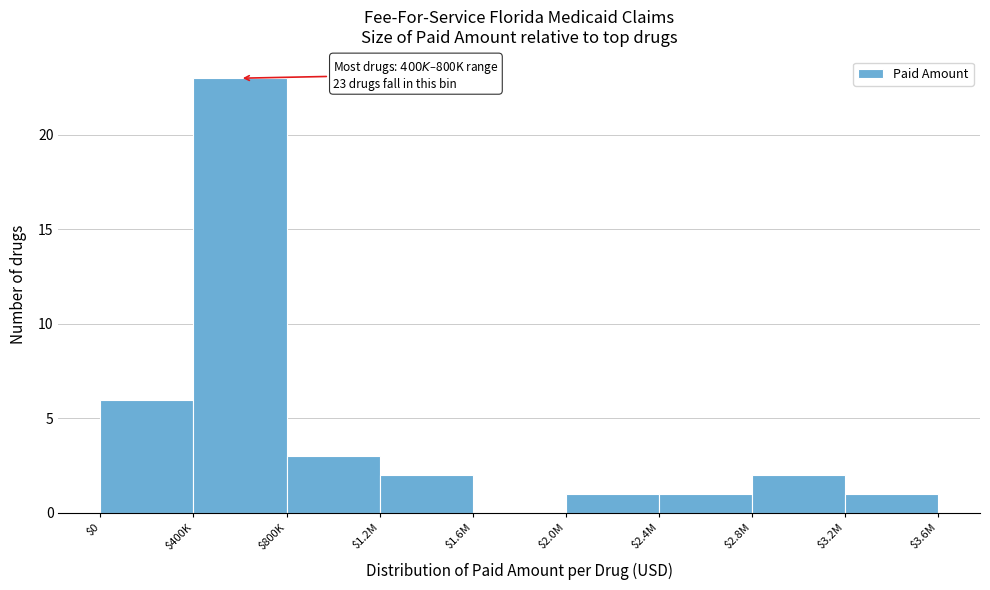

What is the sum of all values?

39